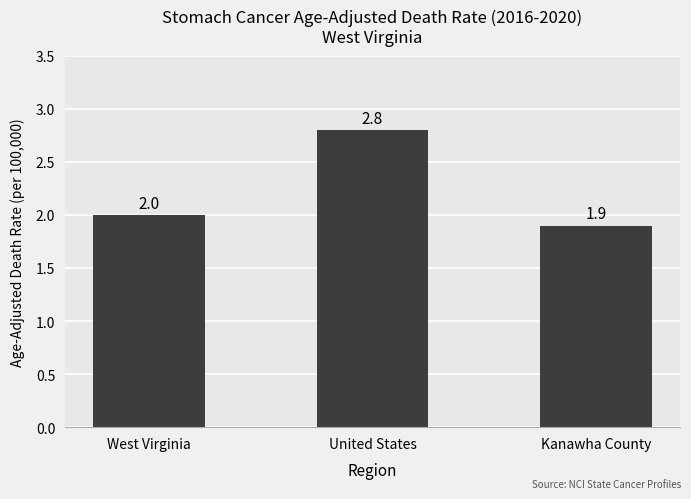

Which label corresponds to the smallest value in the chart?

Kanawha County